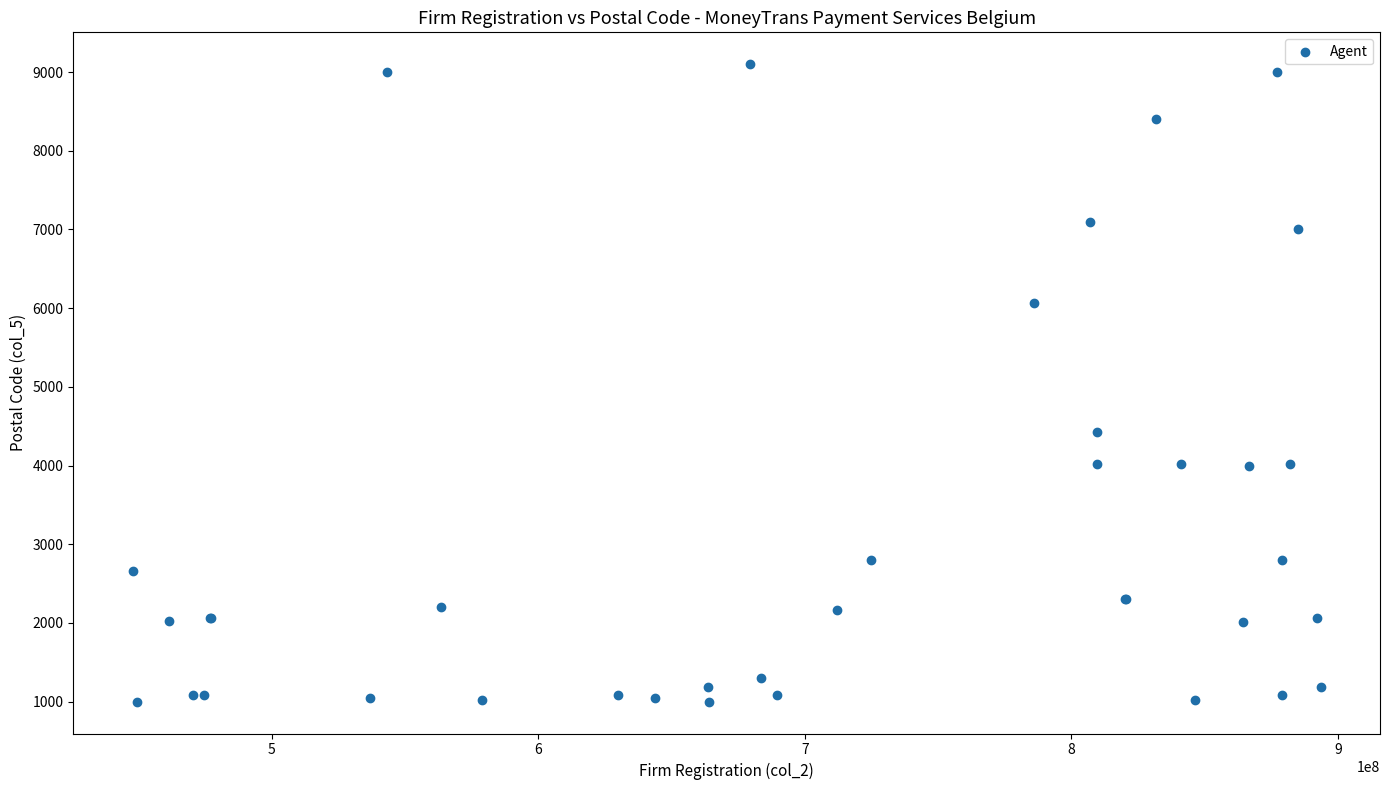

What Y value in the scatter plot is closest to 5050?

4420